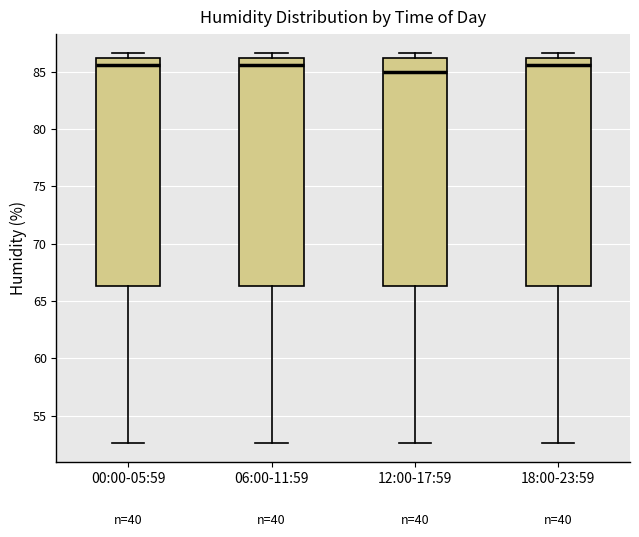

Reading left to right, transcribe this box plot: for each box, give where its median line is, the range the box spans, and where its two whiskers end, as read against the y-axis. The values are not printed on the chart, so give them approximately, as read against the axis.

00:00-05:59: median 85.5, box 66.5 to 86.0, whiskers 52.5 to 86.5
06:00-11:59: median 85.5, box 66.5 to 86.0, whiskers 52.5 to 86.5
12:00-17:59: median 85.0, box 66.5 to 86.0, whiskers 52.5 to 86.5
18:00-23:59: median 85.5, box 66.5 to 86.0, whiskers 52.5 to 86.5